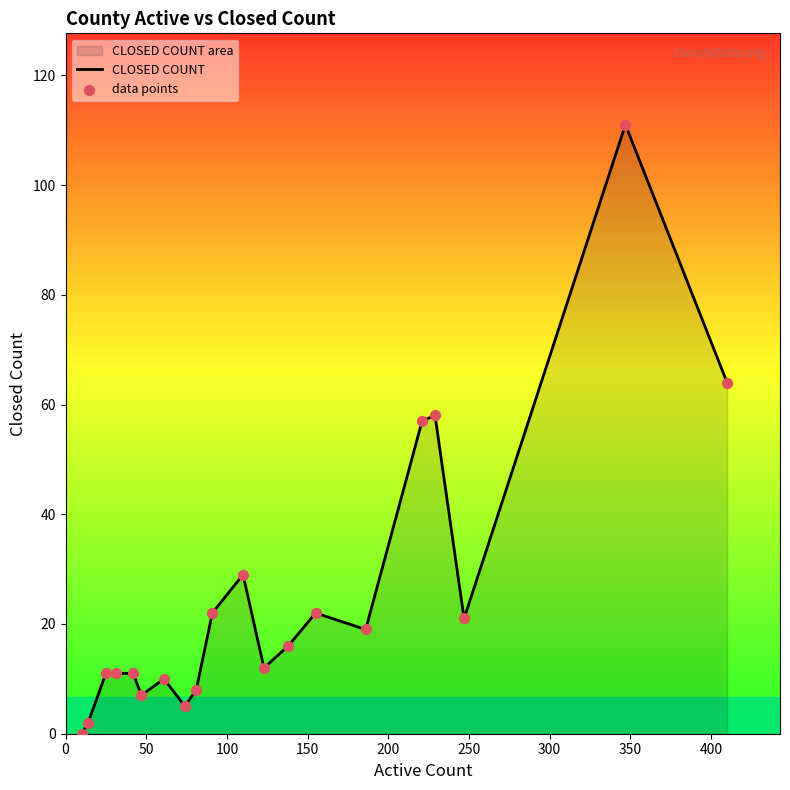

What is the difference between the maximum and minimum values?

111